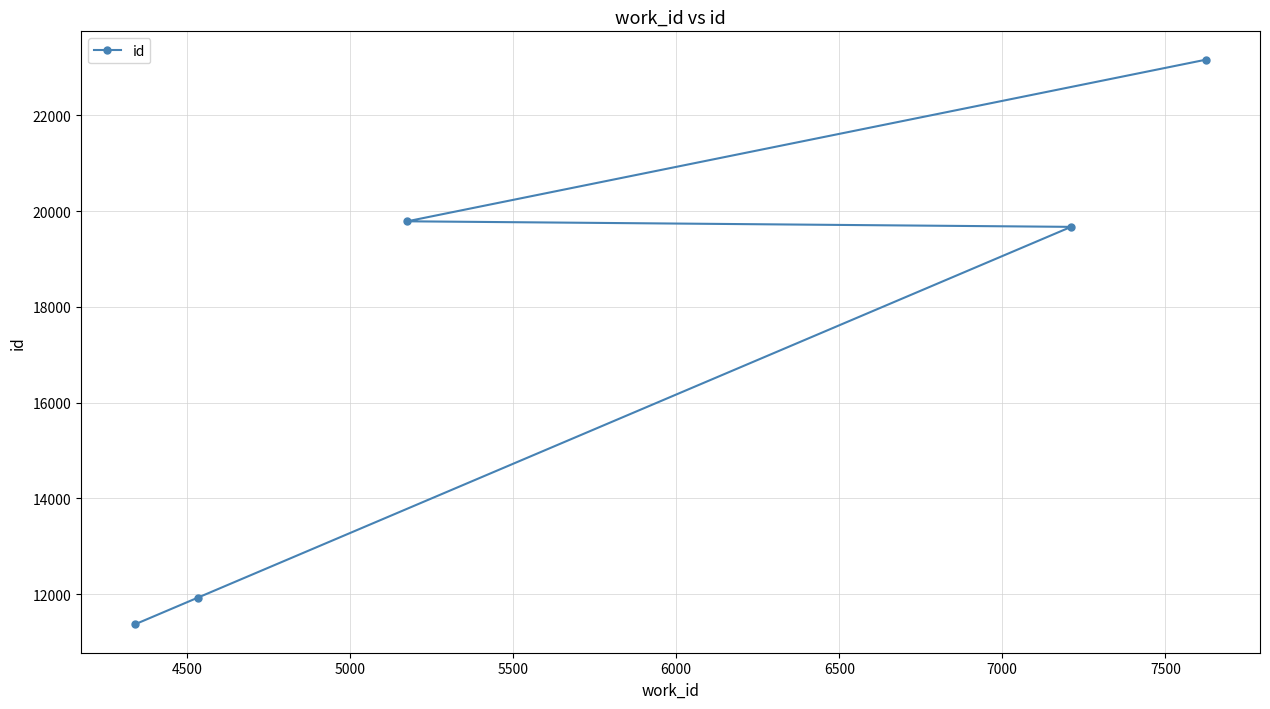

What is the minimum value shown in the chart?

11364